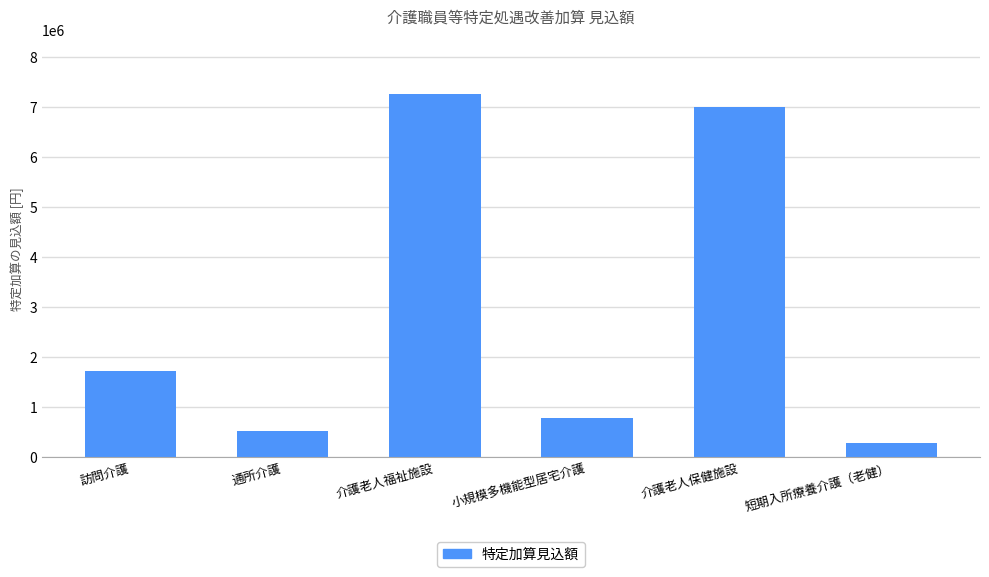

Which category has the highest value across all series?

介護老人福祉施設